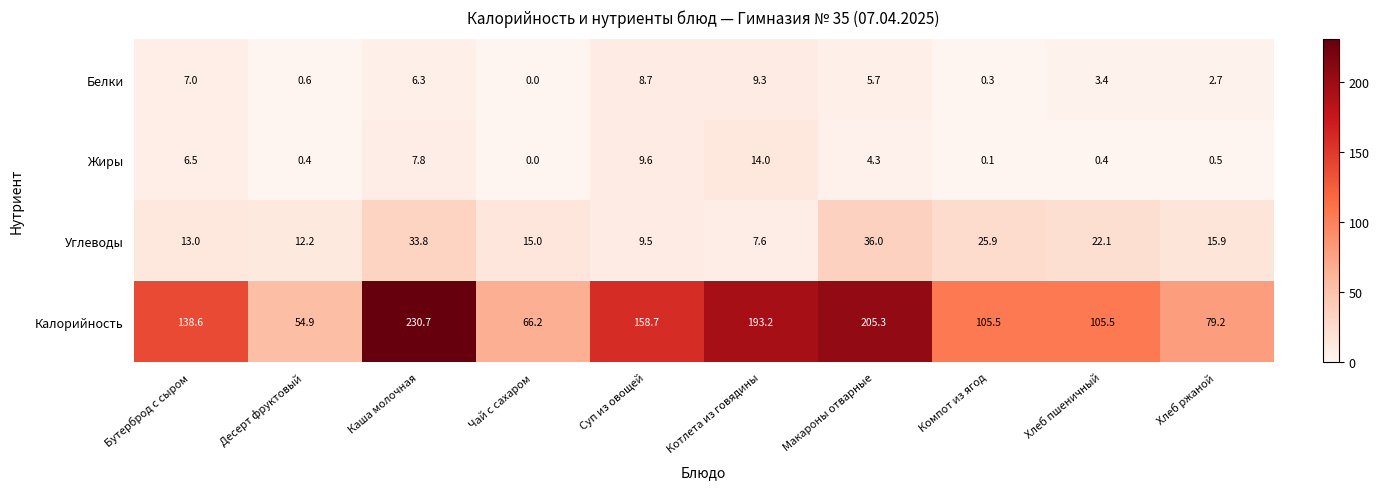

What is the total value across all series at Компот из ягод?

131.8